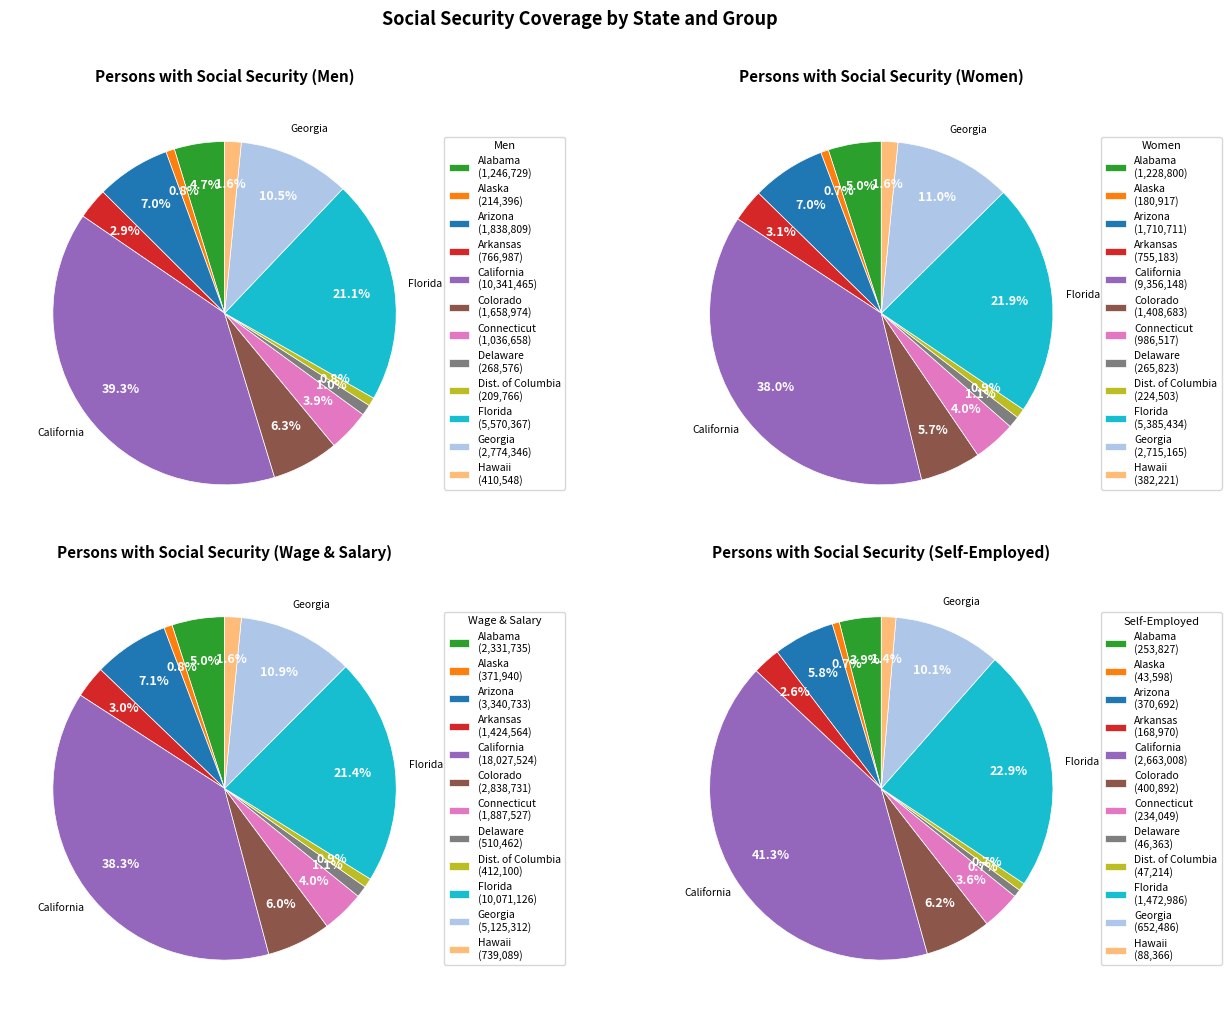

Which slice is the smallest?

Alaska